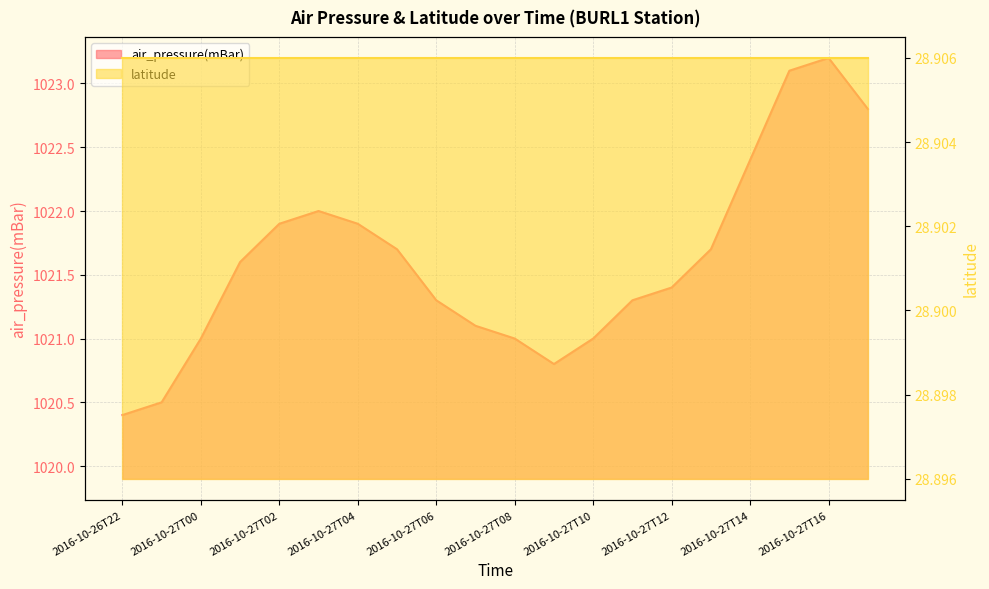

What is the ratio of the value at 2016-10-27T12 to the value at 2016-10-27T13?

1.0